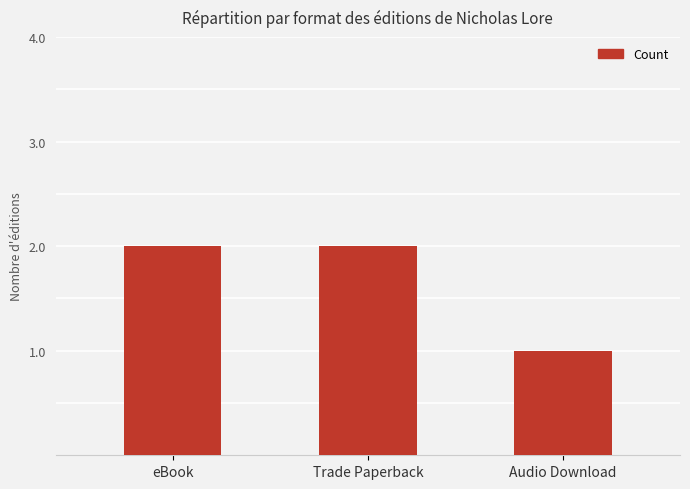

Approximately how many times larger is the value at Audio Download compared to eBook?

0.5